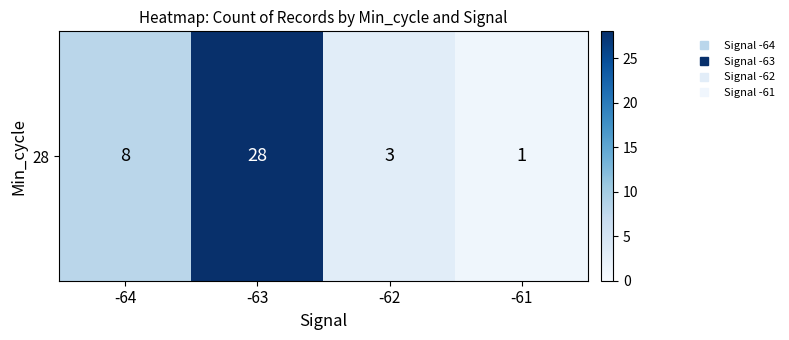

Reading left to right, list all the values displayed in this chart.

8	28	3	1